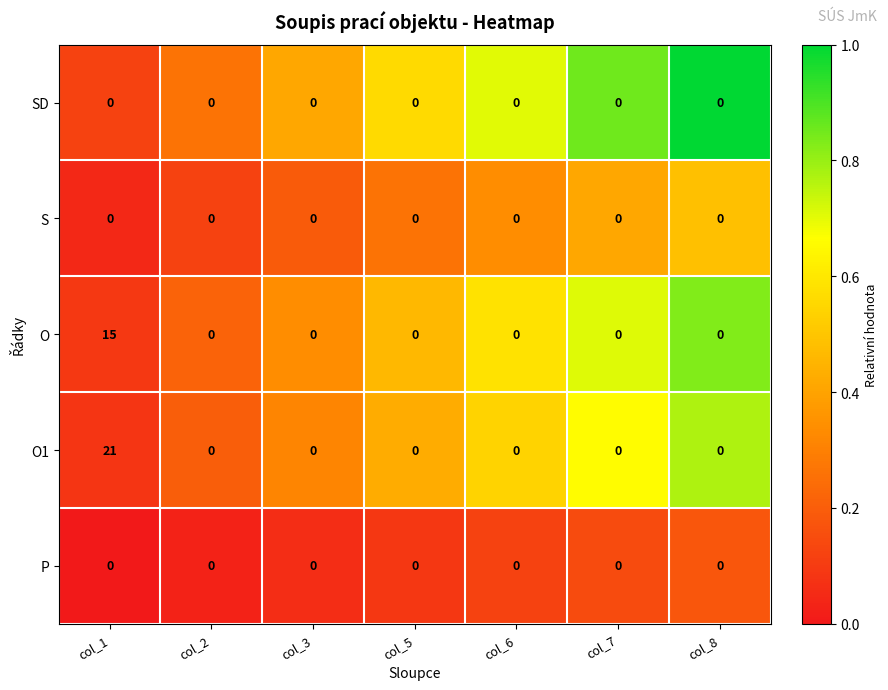

What is the difference between the maximum and minimum values in the O series?

15